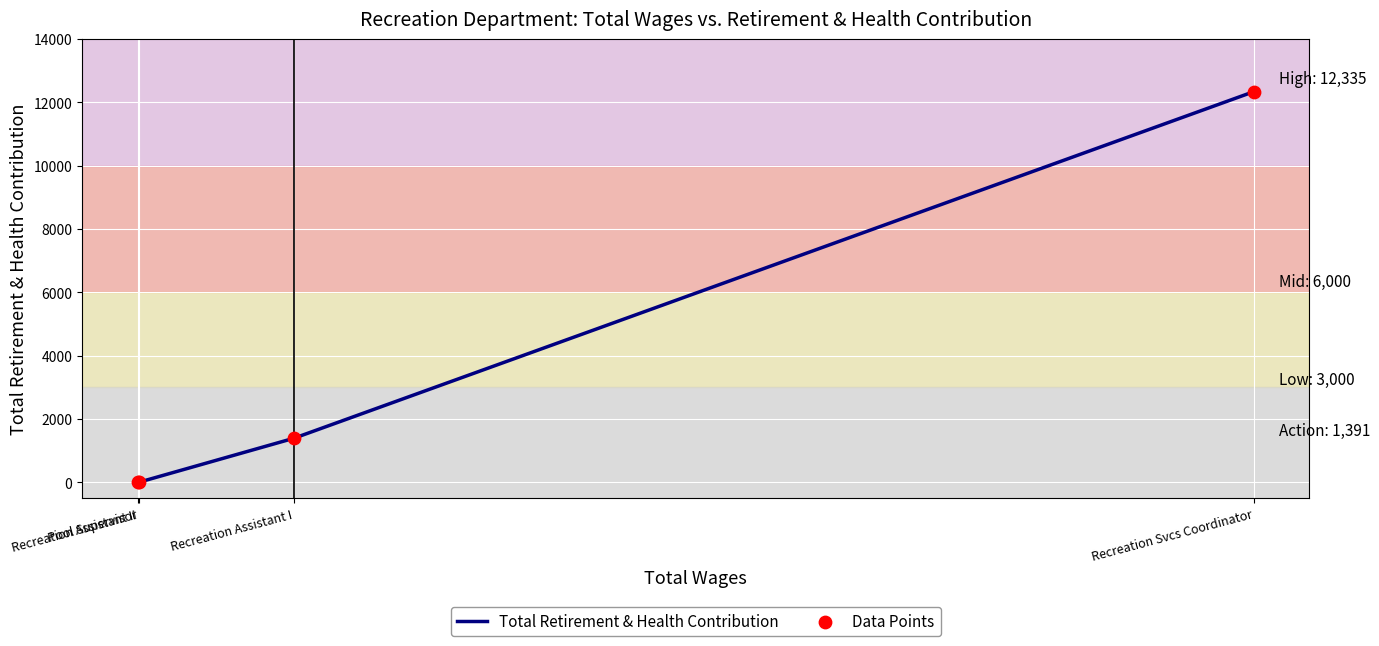

What is the total value across all series at Recreation Svcs Coordinator?

24670